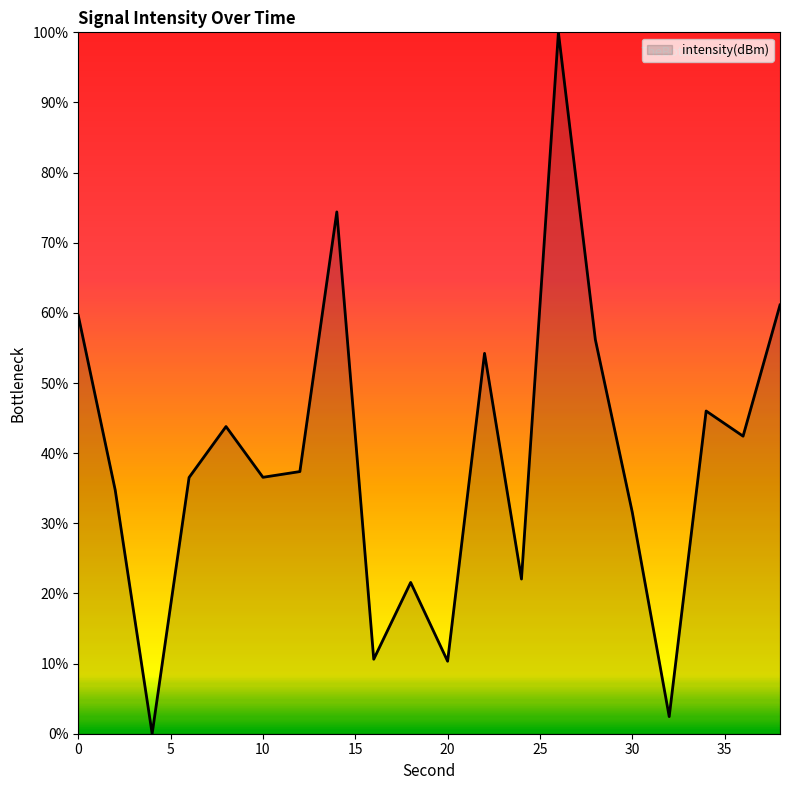

What is the maximum value shown in the chart?

100.0